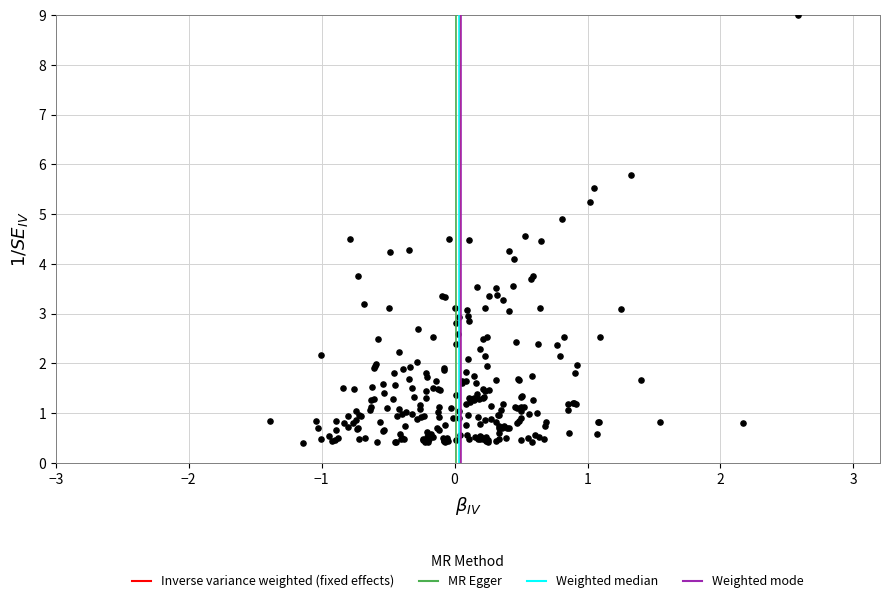

What Y value in the scatter plot is closest to 4?

4.1